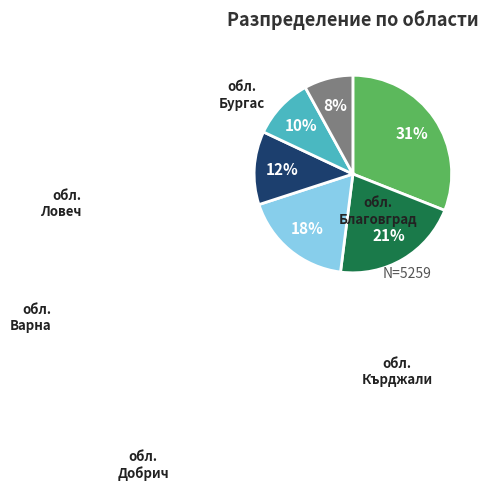

Does any single category account for the majority?

No